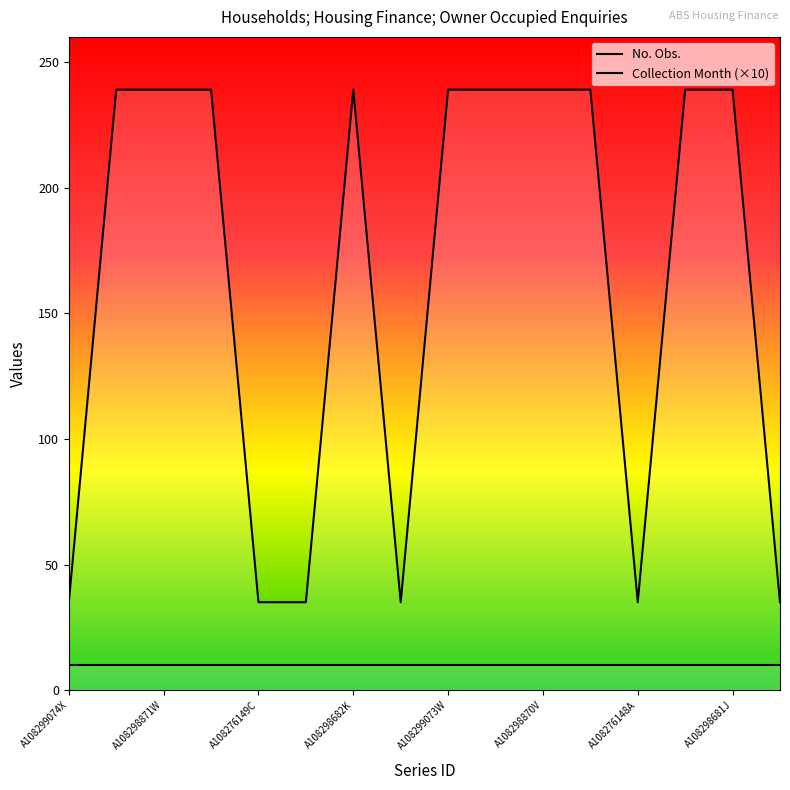

What is the minimum value for Collection Month (×10)?

10